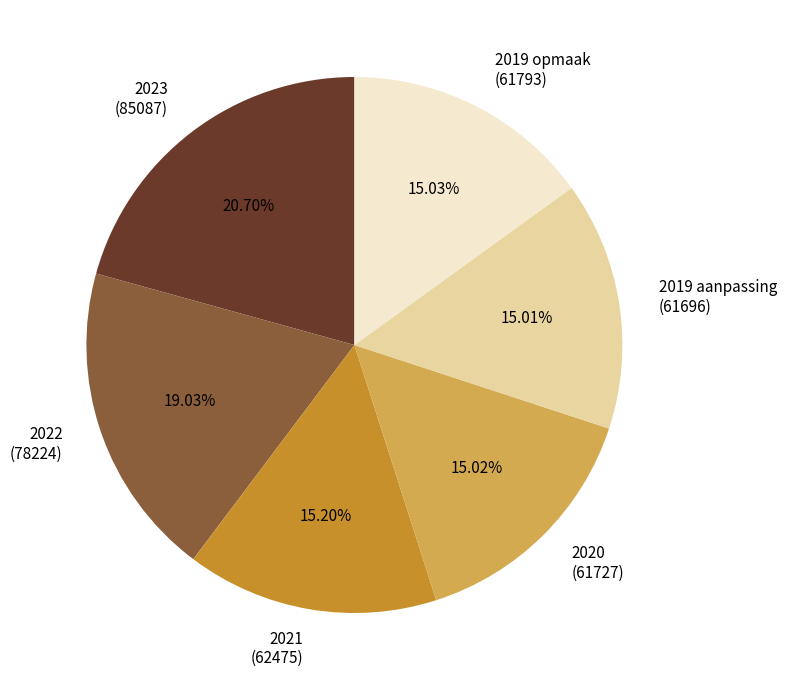

Between 2023 (85087) and 2019 aanpassing (61696), which is larger?

2023 (85087)